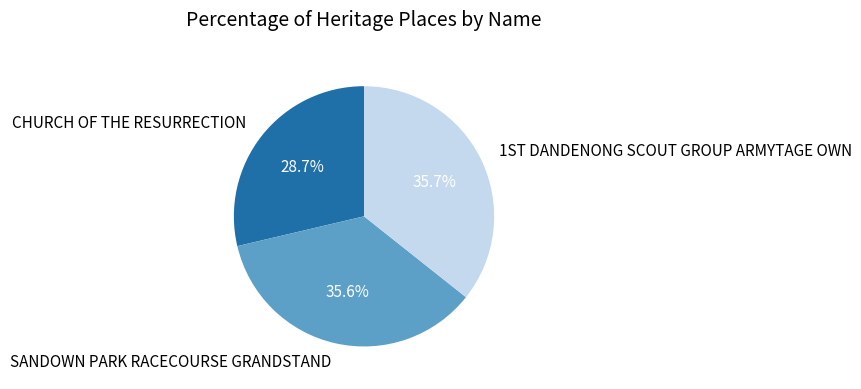

Count the number of slices in the pie.

3